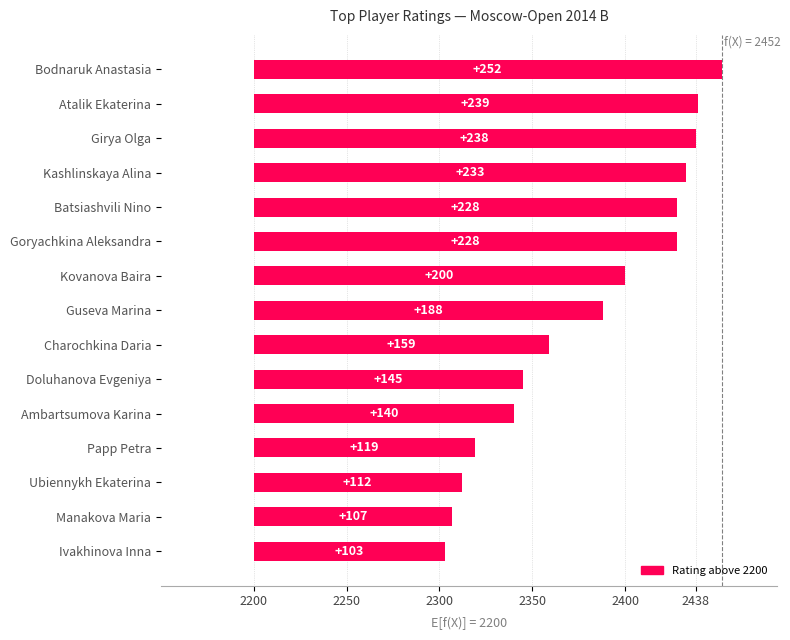

True or false: the data shows 110 at Charochkina Daria.

False